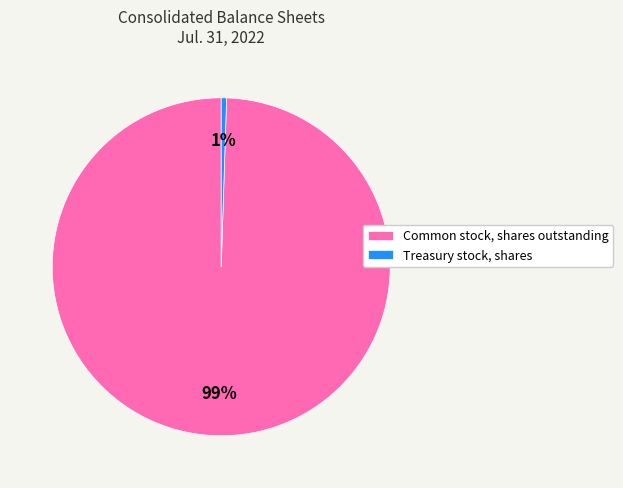

Do Treasury stock, shares and Common stock, shares outstanding together represent more than half of the pie?

Yes